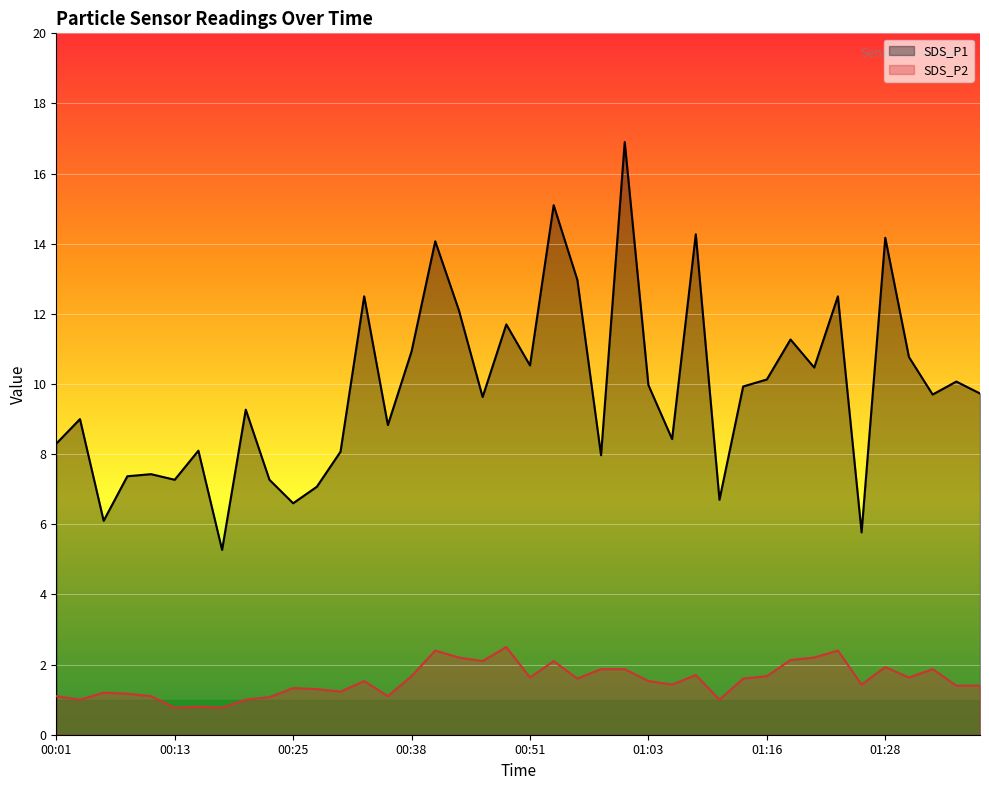

Does the chart display data point markers on the line(s)?

No